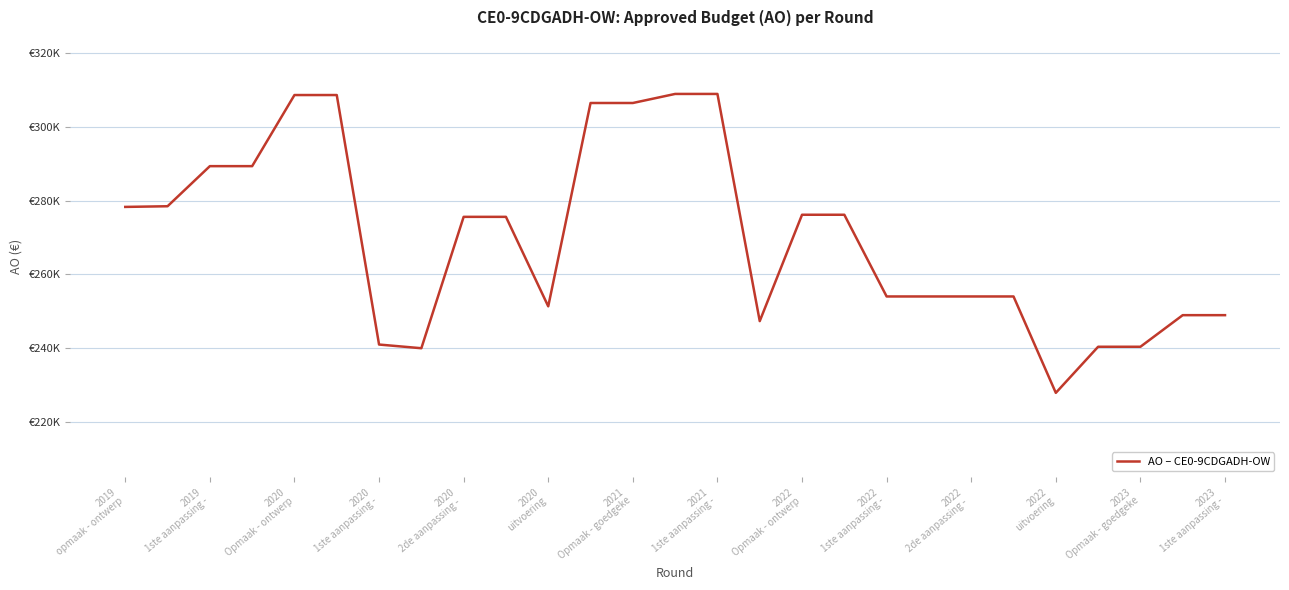

Does the chart display data point markers on the line(s)?

No